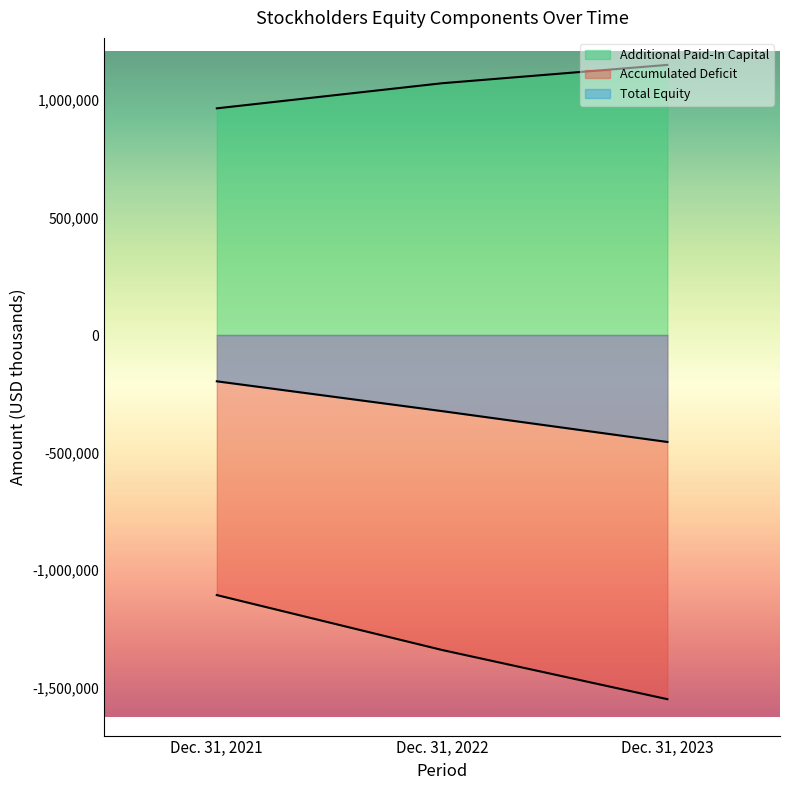

What is the total value across all series at Dec. 31, 2023?

-855108